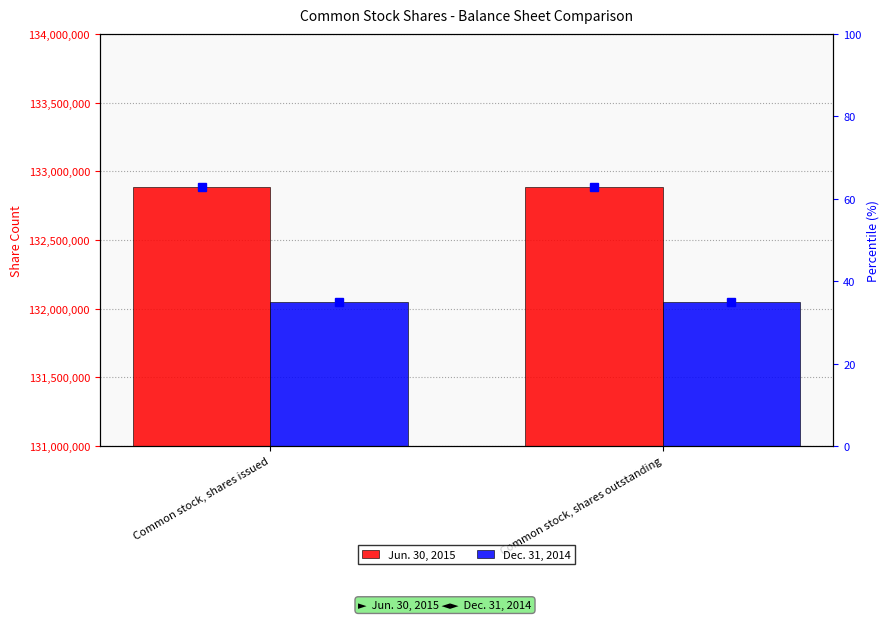

Rank the series at Common stock, shares issued from lowest to highest value.

Dec. 31, 2014, Jun. 30, 2015